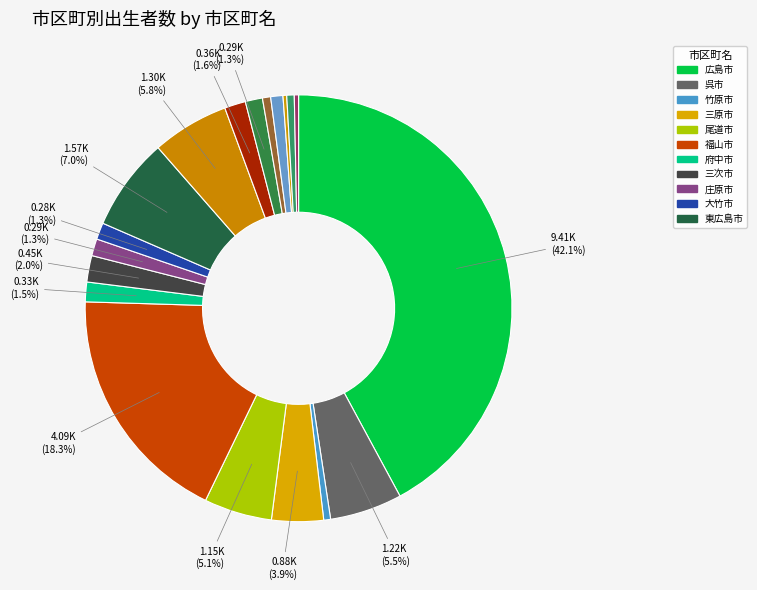

How many segments does this pie chart have?

19